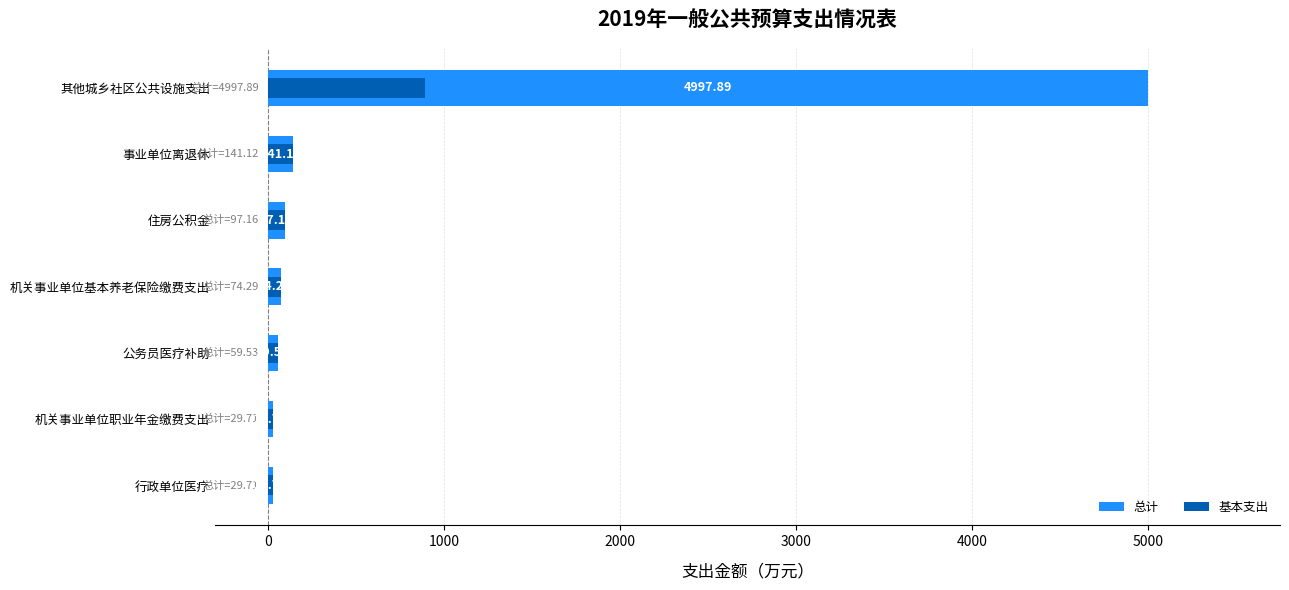

Which has a higher value, 公务员医疗补助 or 事业单位离退休?

事业单位离退休